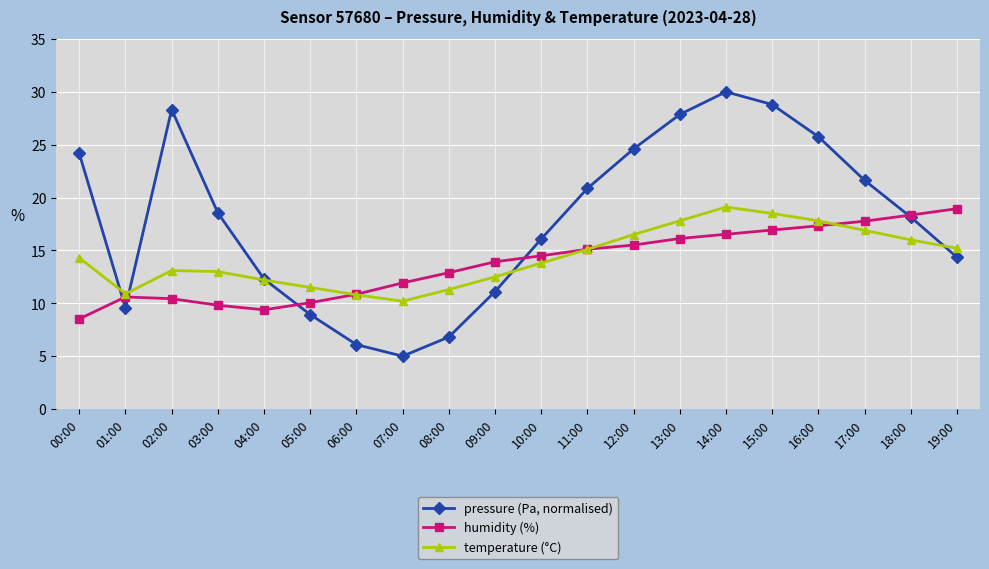

What is the total value across all series at 01:00?

31.1